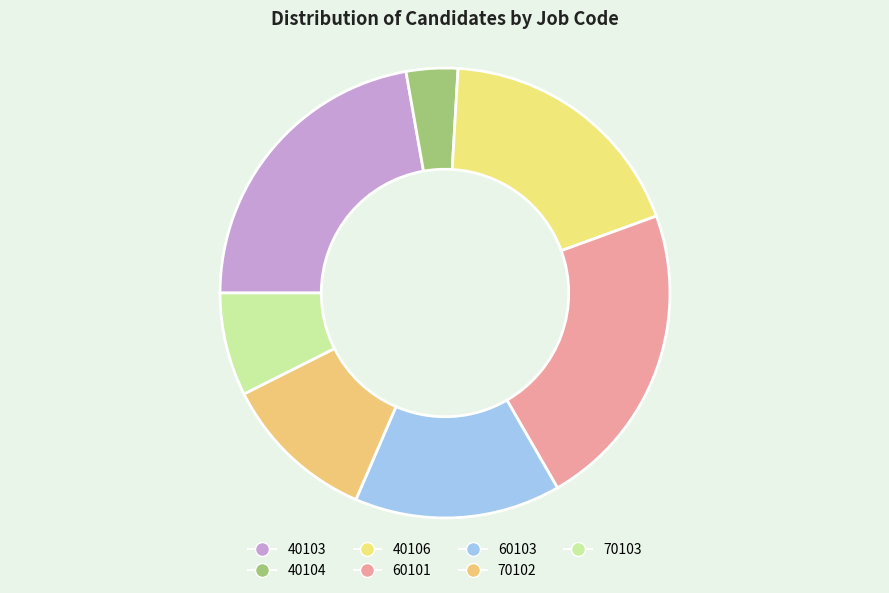

What percentage is the 70103 slice, to the nearest percent?

7%